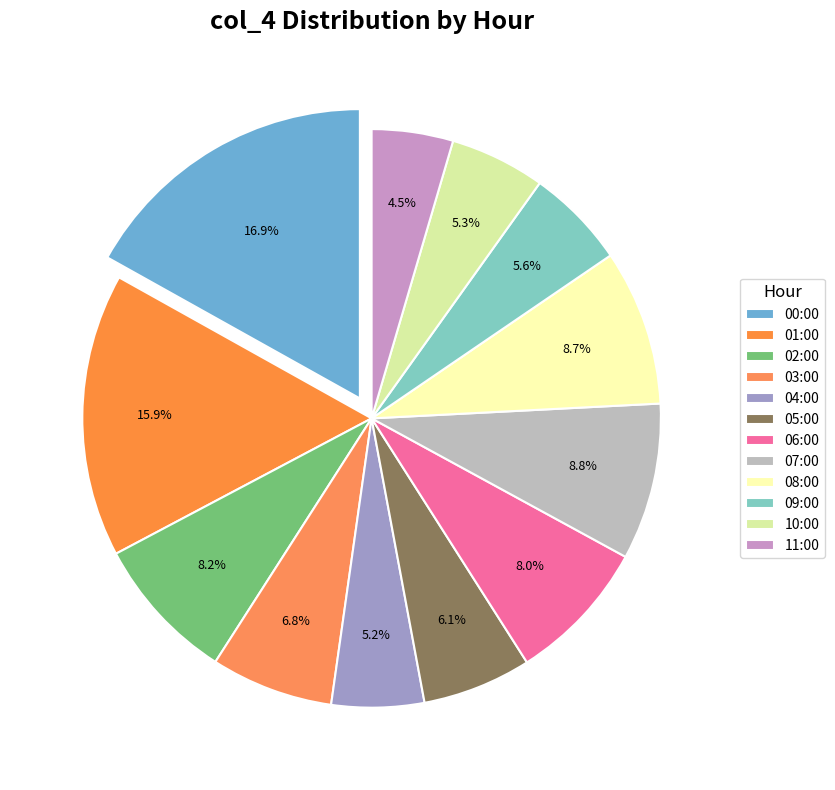

How many segments does this pie chart have?

12